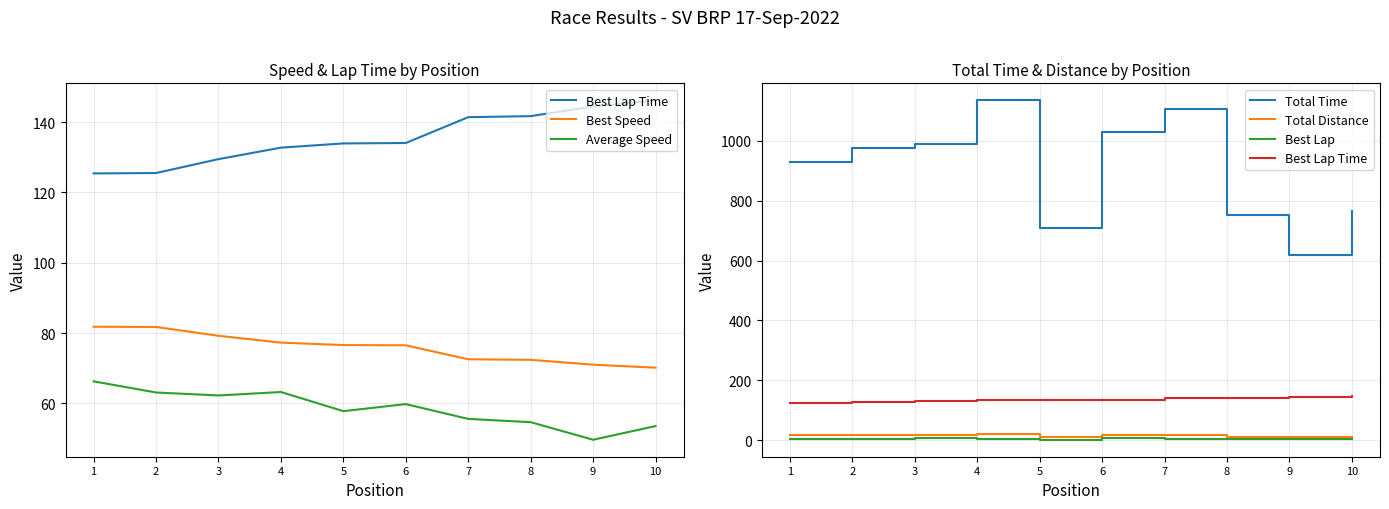

Count the number of data series in this chart.

6